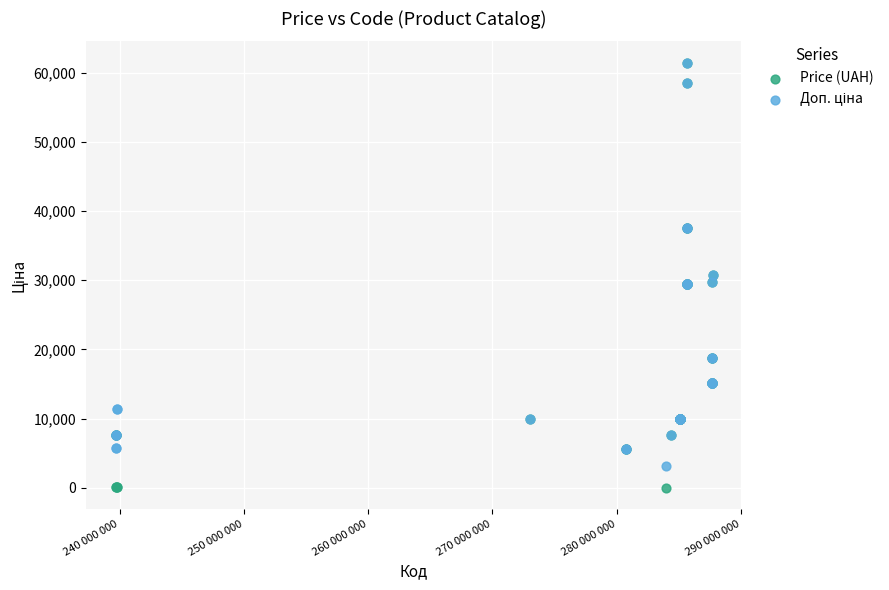

Which series contains the lowest Y value?

Price (UAH)